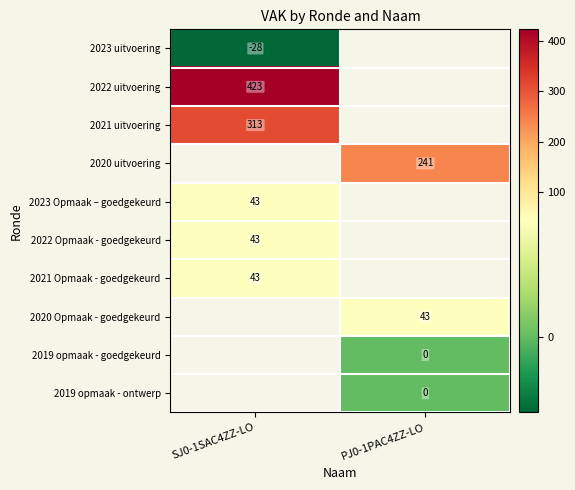

How many data points does each series have?

2